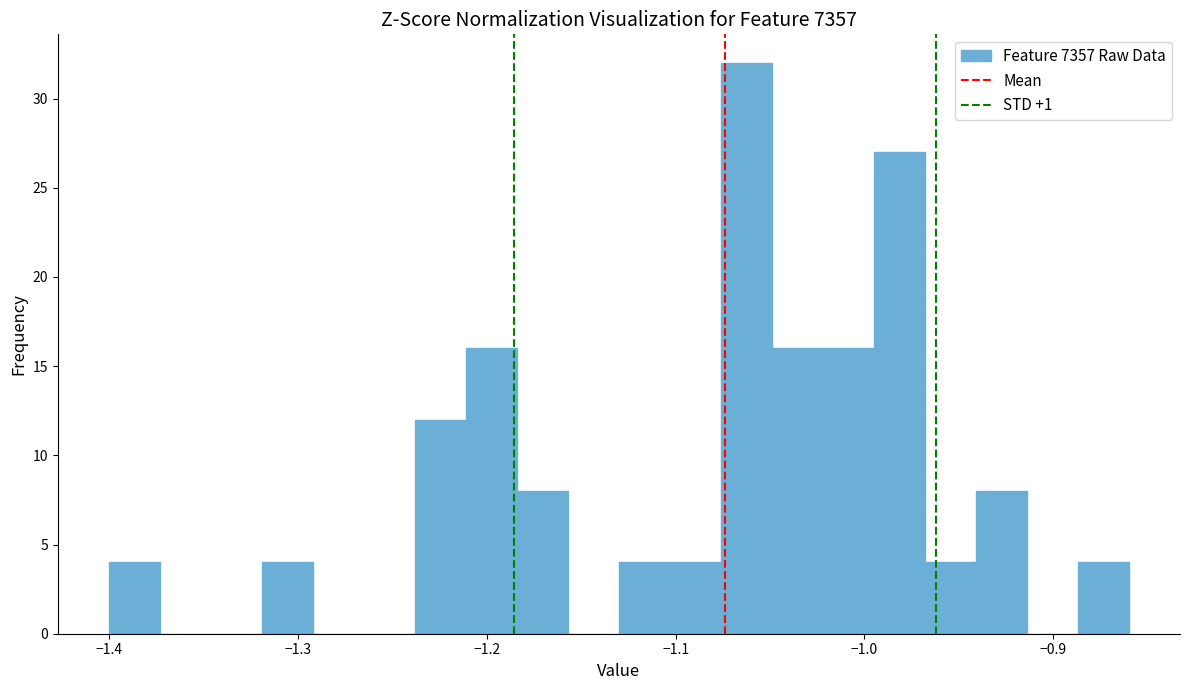

Read against the x-axis, roughly where is the centre of the tallest bar?

-1.06